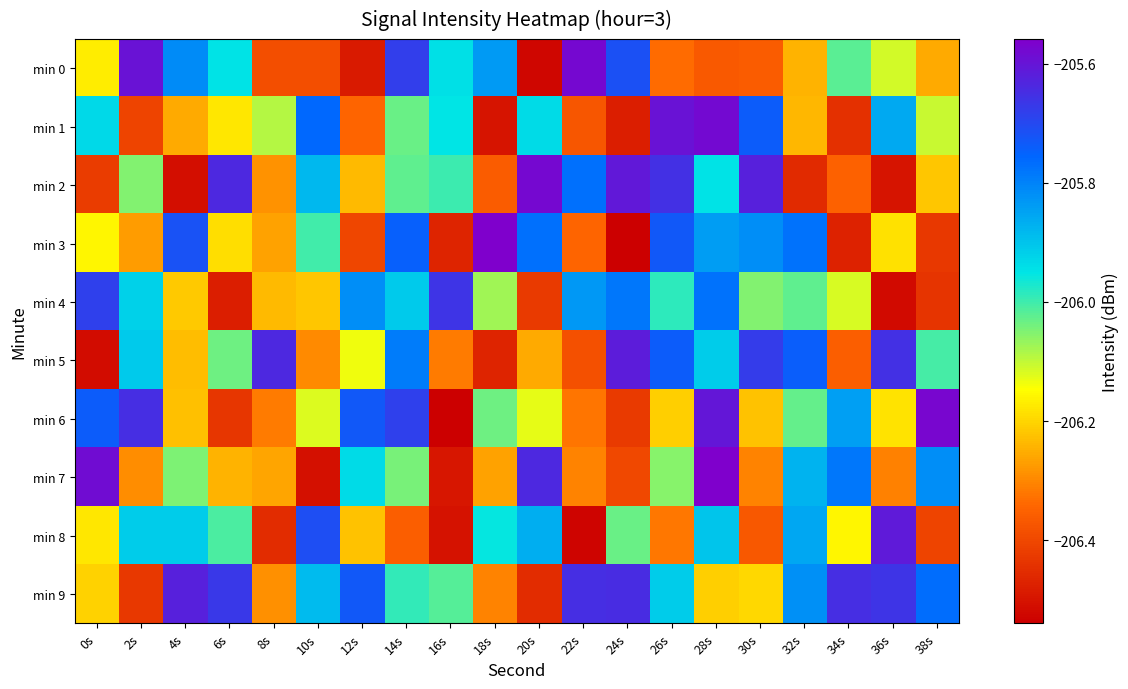

Reading left to right, transcribe all the data shown in this chart.

min 0: 0s=-206.2	2s=-205.6	4s=-205.8	6s=-205.9	8s=-206.4	10s=-206.4	12s=-206.5	14s=-205.7	16s=-205.9	18s=-205.8	20s=-206.5	22s=-205.6	24s=-205.7	26s=-206.3	28s=-206.4	30s=-206.4	32s=-206.2	34s=-206.0	36s=-206.1	38s=-206.3
min 1: 0s=-205.9	2s=-206.4	4s=-206.3	6s=-206.2	8s=-206.1	10s=-205.8	12s=-206.3	14s=-206.0	16s=-206.0	18s=-206.5	20s=-205.9	22s=-206.4	24s=-206.5	26s=-205.6	28s=-205.6	30s=-205.7	32s=-206.2	34s=-206.4	36s=-205.9	38s=-206.1
min 2: 0s=-206.4	2s=-206.1	4s=-206.5	6s=-205.6	8s=-206.3	10s=-205.9	12s=-206.2	14s=-206.0	16s=-206.0	18s=-206.4	20s=-205.6	22s=-205.8	24s=-205.6	26s=-205.7	28s=-205.9	30s=-205.6	32s=-206.5	34s=-206.3	36s=-206.5	38s=-206.2
min 3: 0s=-206.2	2s=-206.3	4s=-205.7	6s=-206.2	8s=-206.3	10s=-206.0	12s=-206.4	14s=-205.7	16s=-206.5	18s=-205.6	20s=-205.8	22s=-206.3	24s=-206.5	26s=-205.7	28s=-205.8	30s=-205.8	32s=-205.8	34s=-206.5	36s=-206.2	38s=-206.4
min 4: 0s=-205.7	2s=-205.9	4s=-206.2	6s=-206.5	8s=-206.2	10s=-206.2	12s=-205.8	14s=-205.9	16s=-205.7	18s=-206.1	20s=-206.4	22s=-205.8	24s=-205.8	26s=-206.0	28s=-205.8	30s=-206.1	32s=-206.0	34s=-206.1	36s=-206.5	38s=-206.4
min 5: 0s=-206.5	2s=-205.9	4s=-206.2	6s=-206.0	8s=-205.6	10s=-206.3	12s=-206.1	14s=-205.8	16s=-206.3	18s=-206.5	20s=-206.3	22s=-206.4	24s=-205.6	26s=-205.7	28s=-205.9	30s=-205.7	32s=-205.7	34s=-206.4	36s=-205.7	38s=-206.0
min 6: 0s=-205.7	2s=-205.6	4s=-206.2	6s=-206.4	8s=-206.3	10s=-206.1	12s=-205.7	14s=-205.7	16s=-206.5	18s=-206.0	20s=-206.1	22s=-206.3	24s=-206.4	26s=-206.2	28s=-205.6	30s=-206.2	32s=-206.0	34s=-205.8	36s=-206.2	38s=-205.6
min 7: 0s=-205.6	2s=-206.3	4s=-206.0	6s=-206.2	8s=-206.3	10s=-206.5	12s=-205.9	14s=-206.0	16s=-206.5	18s=-206.3	20s=-205.6	22s=-206.3	24s=-206.4	26s=-206.1	28s=-205.6	30s=-206.3	32s=-205.9	34s=-205.8	36s=-206.3	38s=-205.8
min 8: 0s=-206.2	2s=-205.9	4s=-205.9	6s=-206.0	8s=-206.5	10s=-205.7	12s=-206.2	14s=-206.4	16s=-206.5	18s=-206.0	20s=-205.9	22s=-206.5	24s=-206.0	26s=-206.3	28s=-205.9	30s=-206.4	32s=-205.9	34s=-206.2	36s=-205.6	38s=-206.4
min 9: 0s=-206.2	2s=-206.4	4s=-205.6	6s=-205.7	8s=-206.3	10s=-205.9	12s=-205.7	14s=-206.0	16s=-206.0	18s=-206.3	20s=-206.5	22s=-205.6	24s=-205.6	26s=-205.9	28s=-206.2	30s=-206.2	32s=-205.8	34s=-205.6	36s=-205.7	38s=-205.8